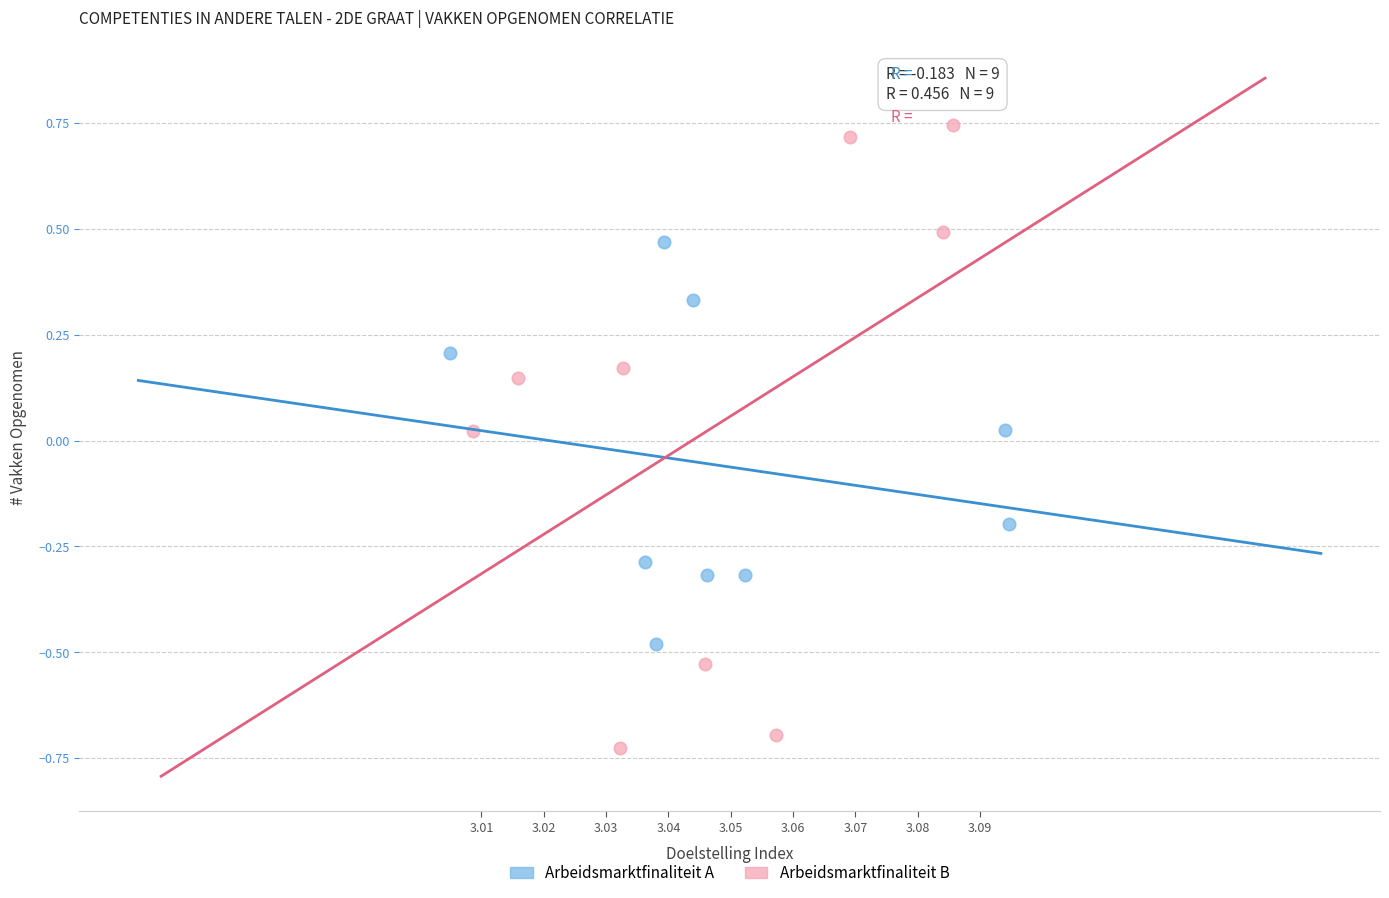

Which series reaches the minimum Y coordinate?

Arbeidsmarktfinaliteit B